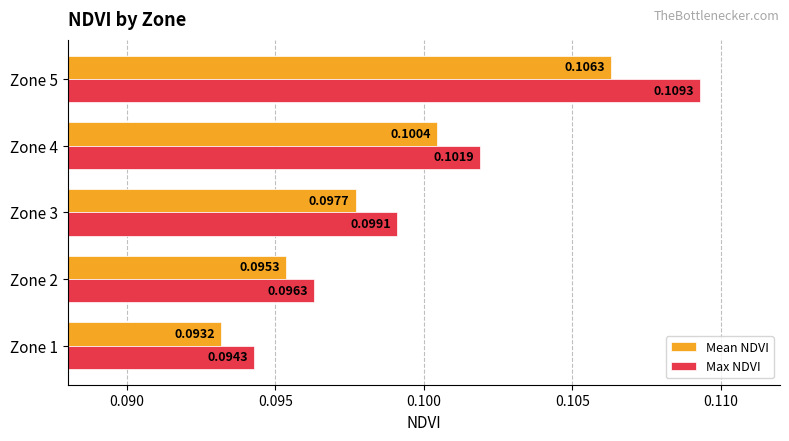

List the labels in order of Mean NDVI value, smallest first.

Zone 1, Zone 2, Zone 3, Zone 4, Zone 5